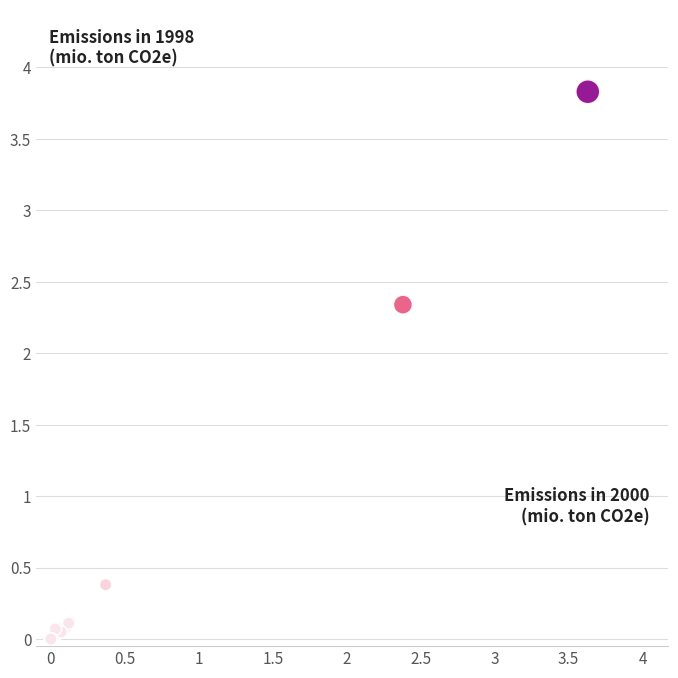

What Y value in the scatter plot is closest to 1?

0.4